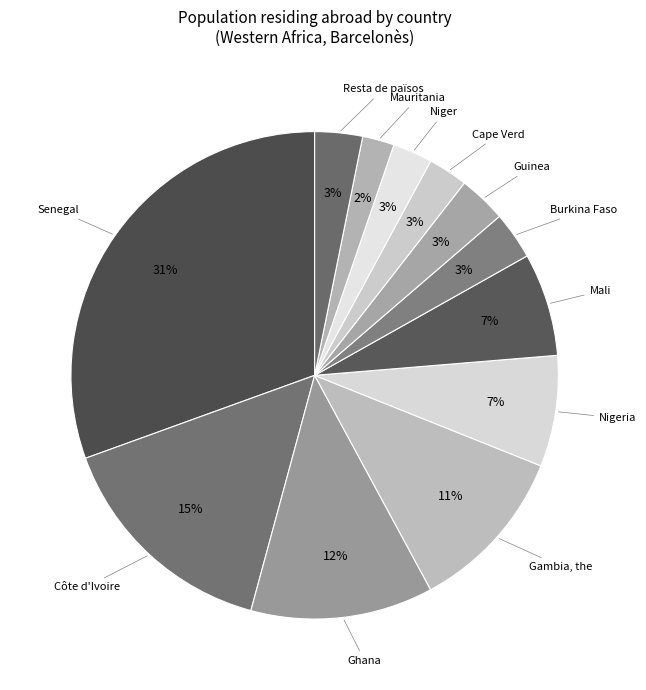

Which slice is the smallest?

Mauritania